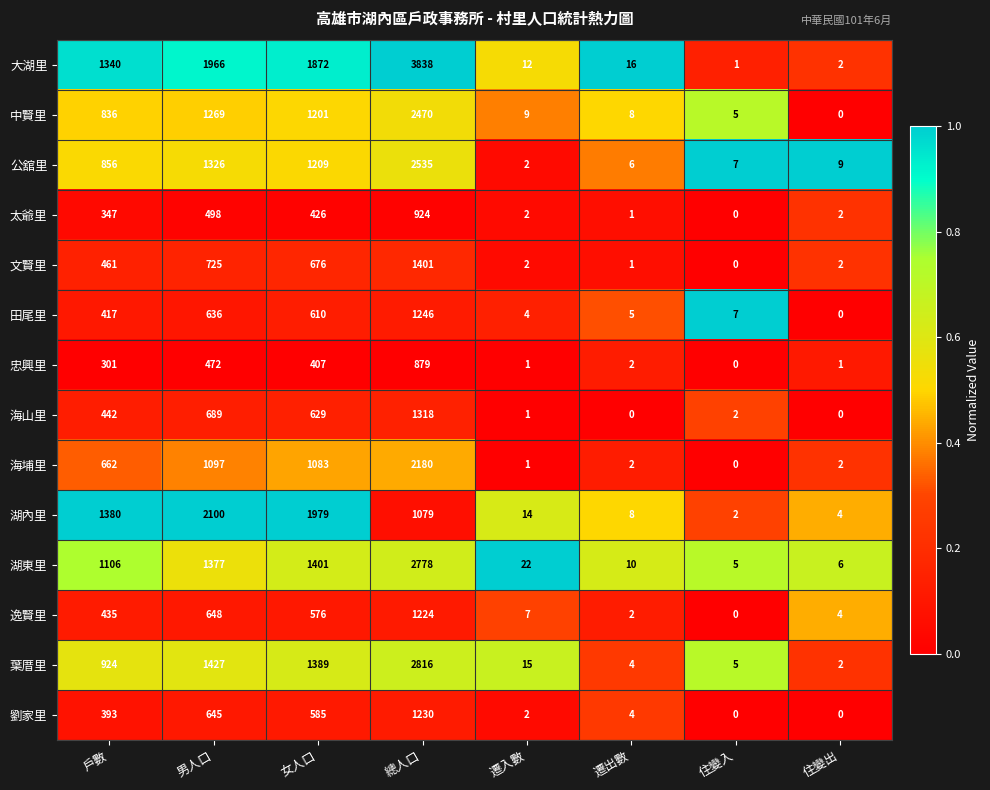

Count the number of data series in this chart.

14